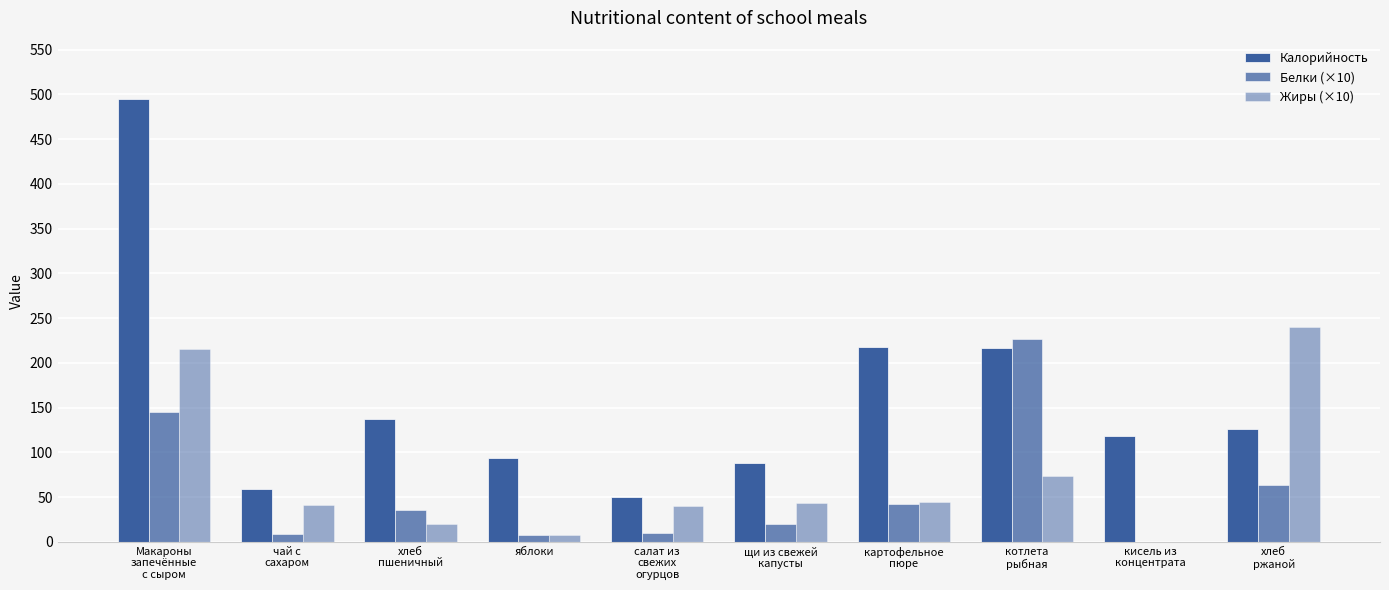

Are the bars grouped side by side (vs. stacked)?

Yes